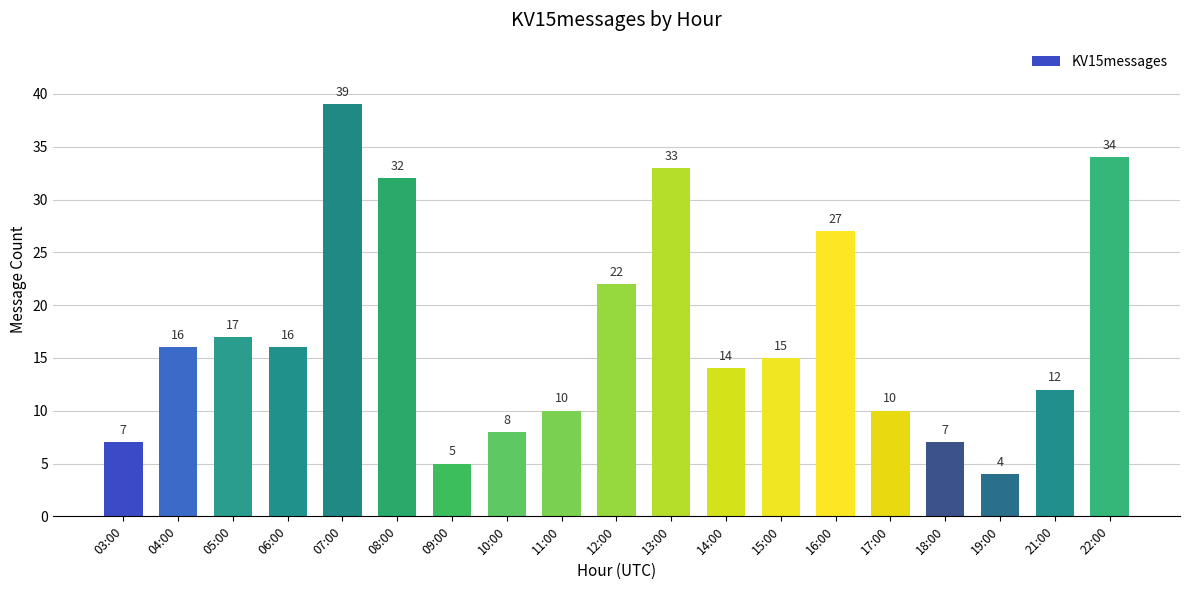

The value at 17:00 is 4. True or false?

False